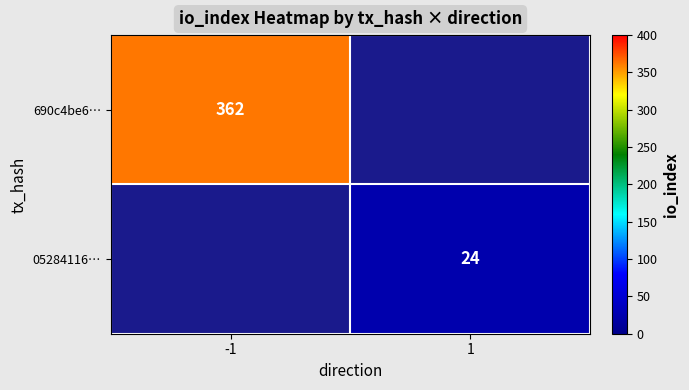

The value of 05284116… at 1 is 24. True or false?

True